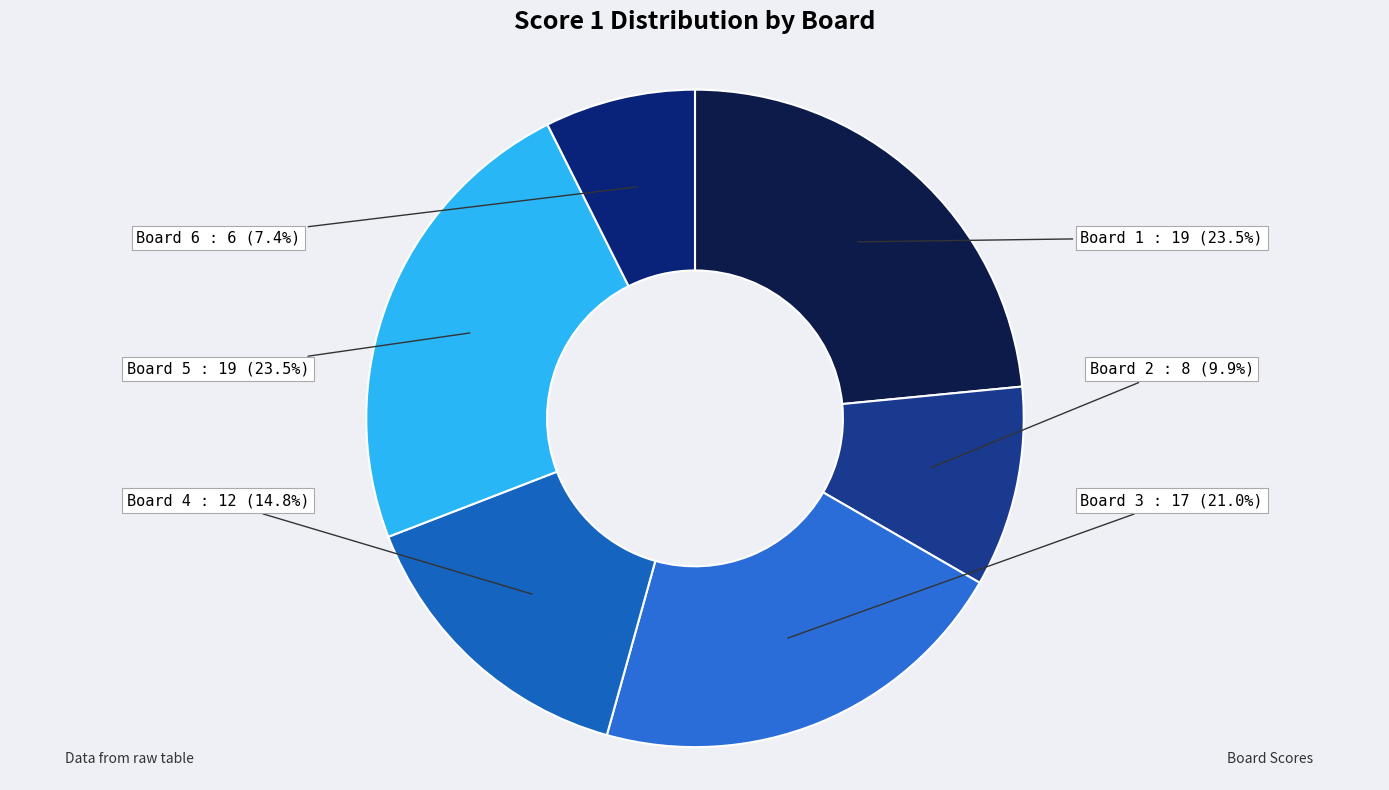

To the nearest percent, what is the difference between the Board 2 and Board 1 slice percentages?

14%